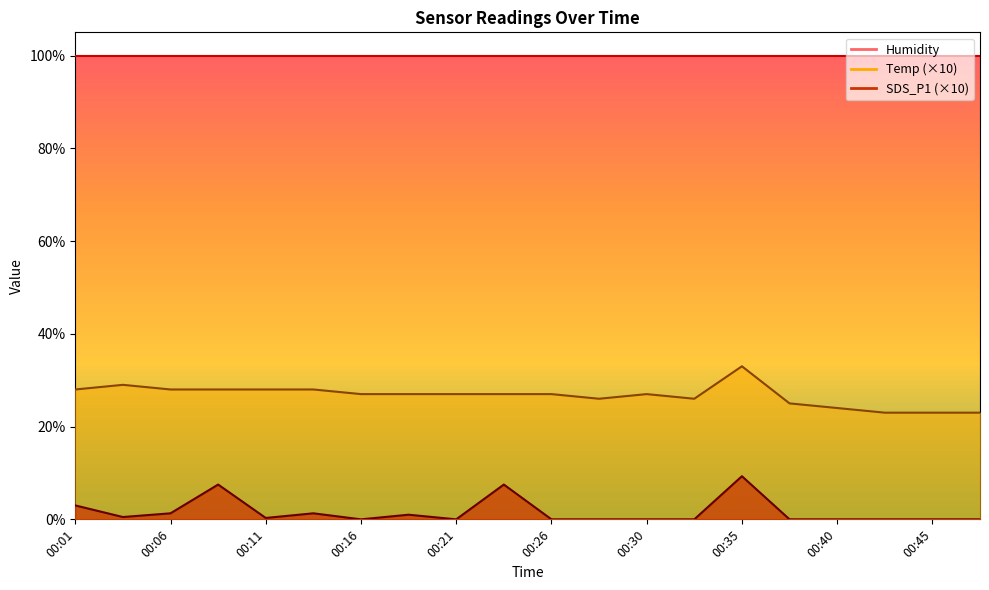

Between 00:06 and 00:33, which series saw the biggest shift?

Temp